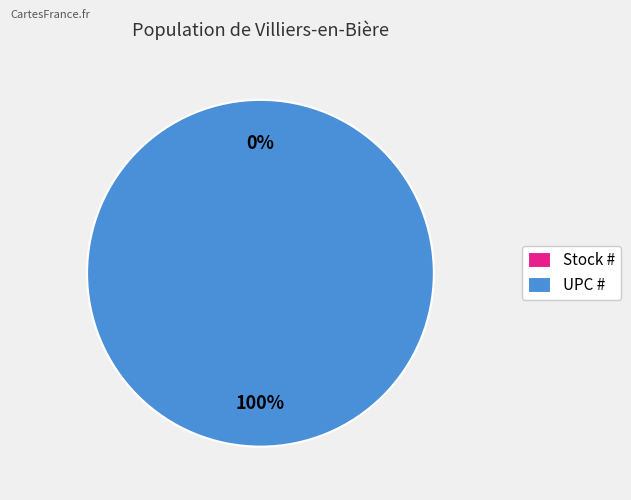

Rank the categories by value from lowest to highest.

Stock #, UPC #